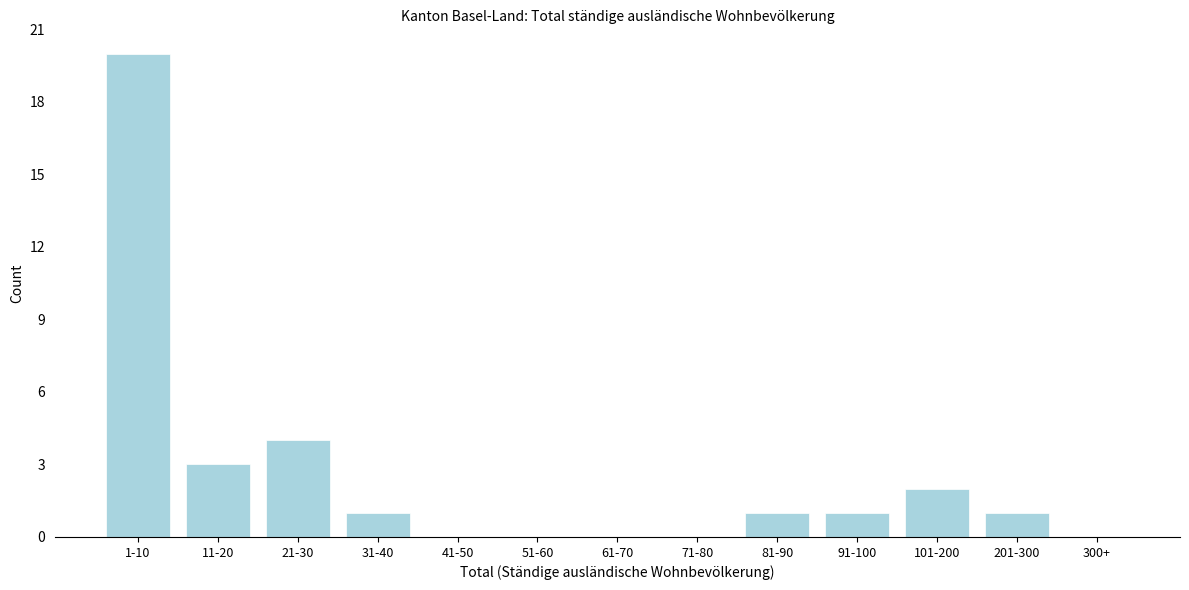

Reading left to right, transcribe all the data shown in this chart.

1-10=20	11-20=3	21-30=4	31-40=1	41-50=0	51-60=0	61-70=0	71-80=0	81-90=1	91-100=1	101-200=2	201-300=1	300+=0